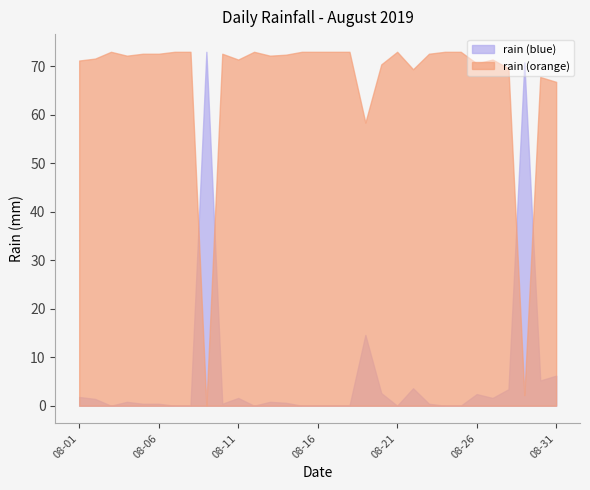

Count the number of values greater than 0.

20